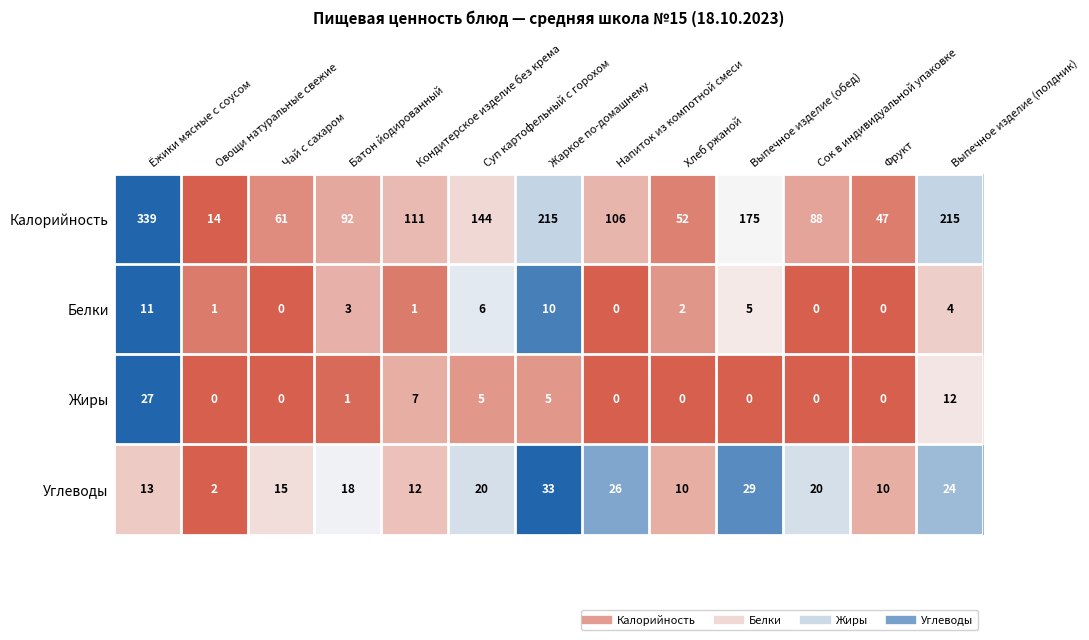

At how many categories does at least one series exceed 0?

13